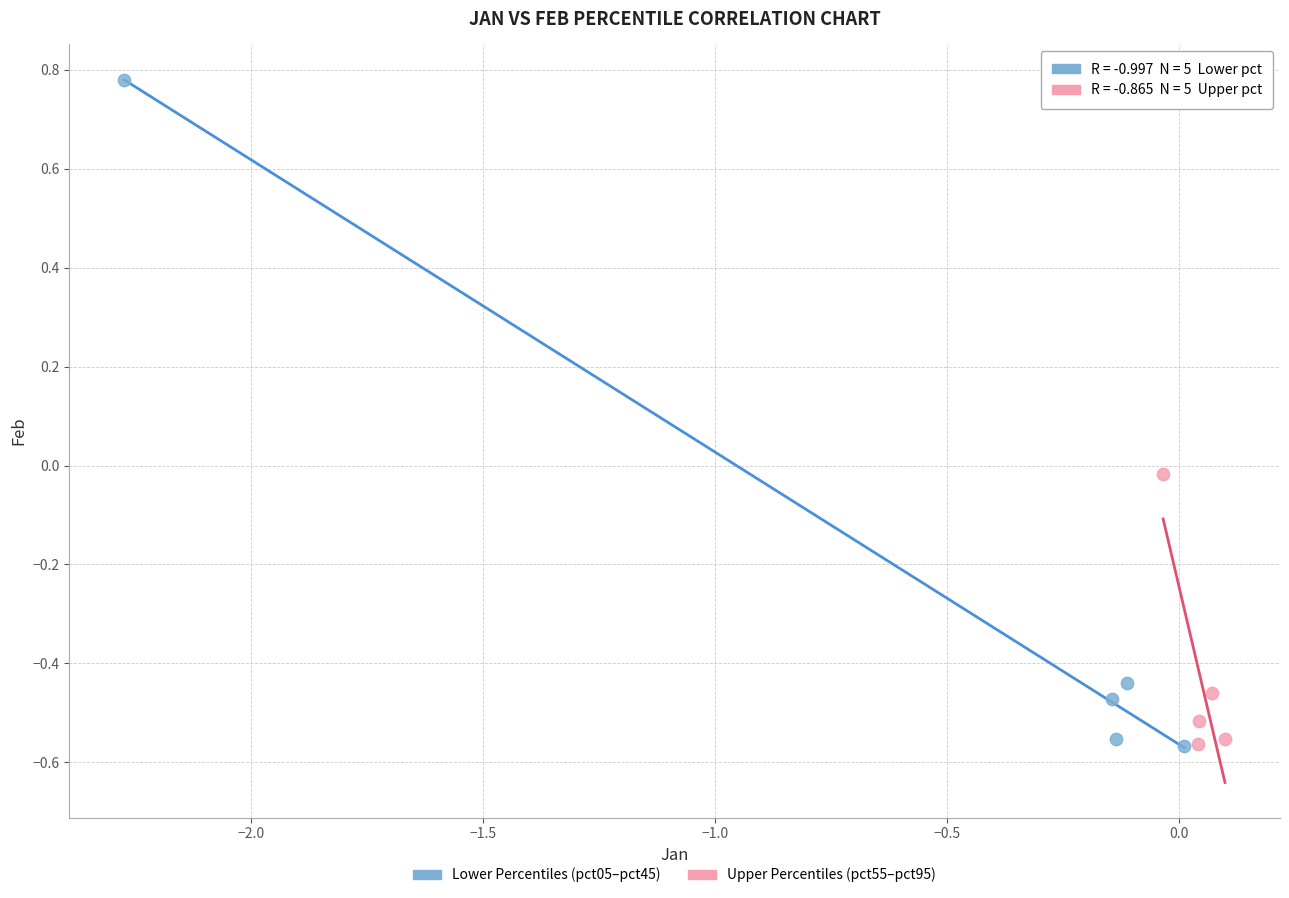

What are all the series names shown in the legend?

Lower Percentiles (pct05–pct45), Upper Percentiles (pct55–pct95)